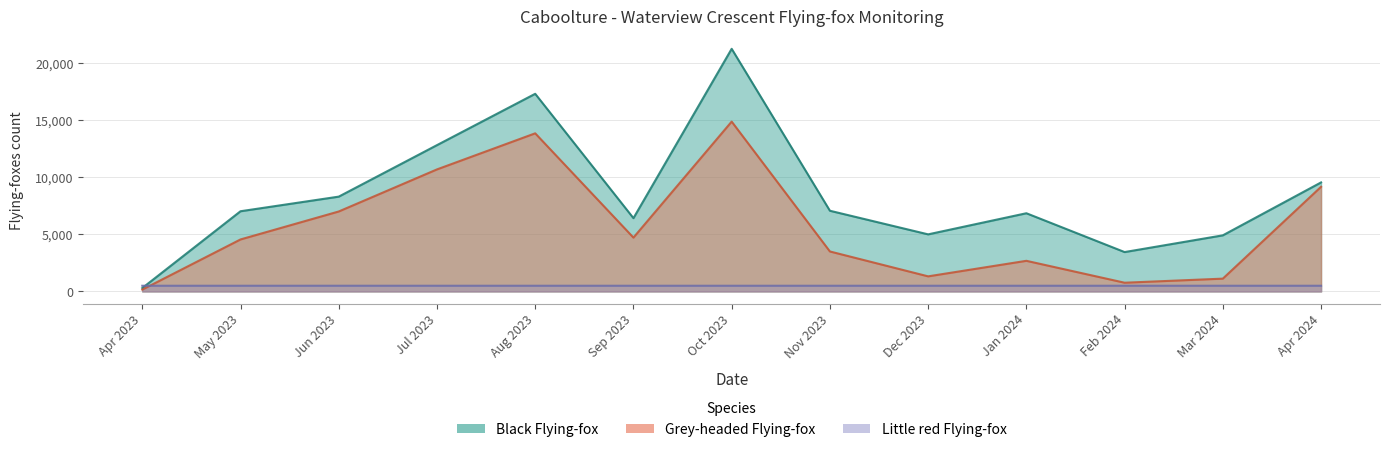

True or false: Little red Flying-fox has a value of 801 at Feb 2024.

False